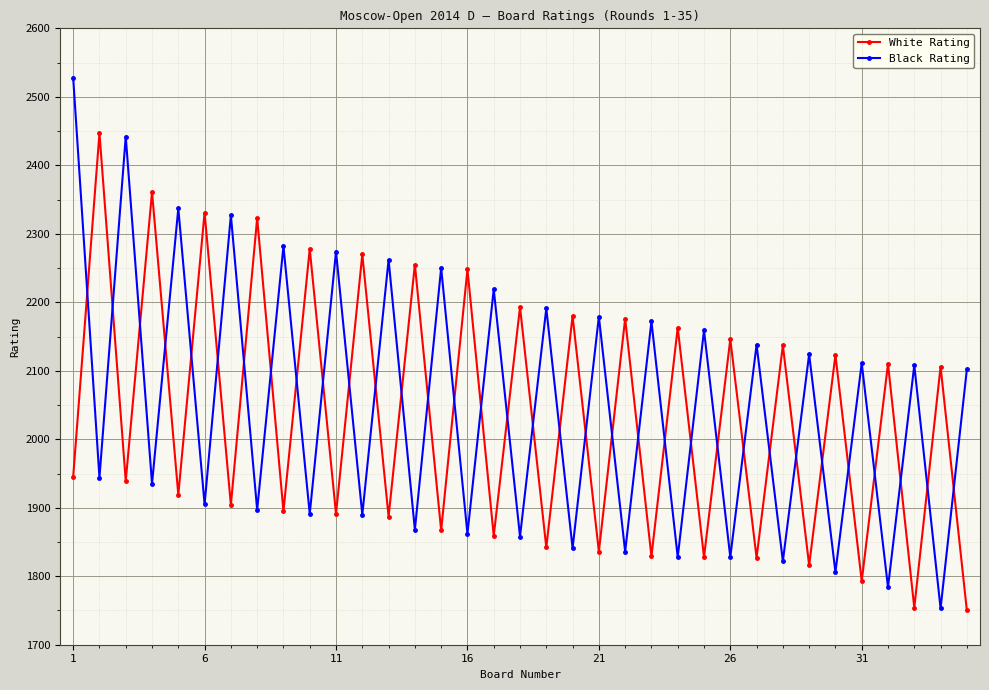

Which series has the widest spread of values?

Black Rating